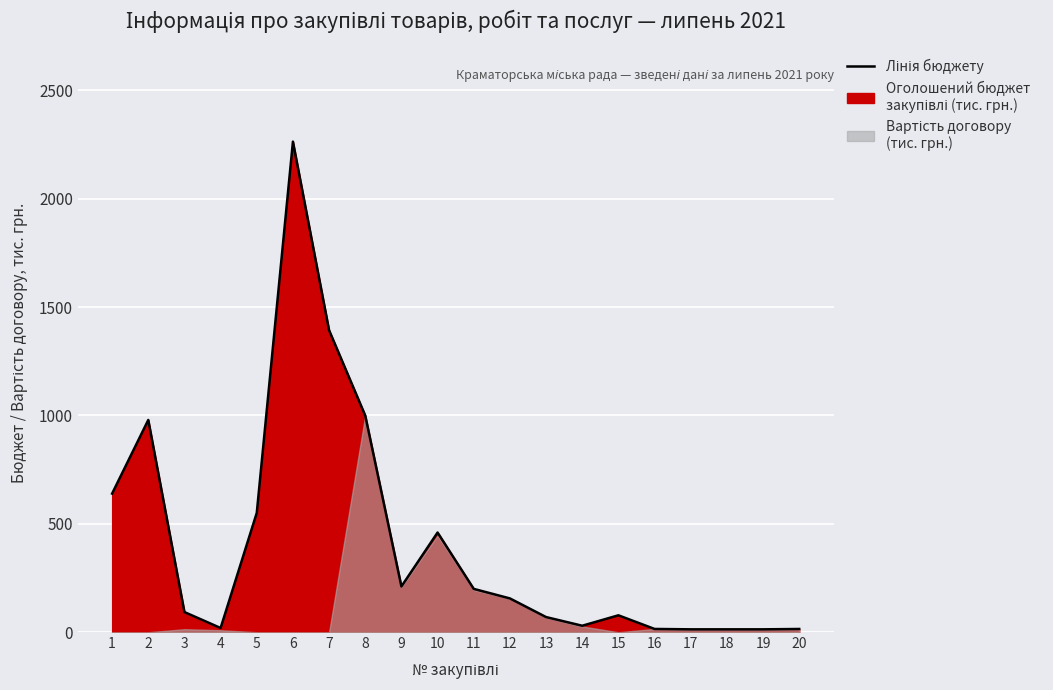

Rank the categories by value from highest to lowest.

6, 7, 8, 2, 1, 5, 10, 9, 11, 12, 3, 15, 13, 14, 4, 16, 20, 17, 18, 19